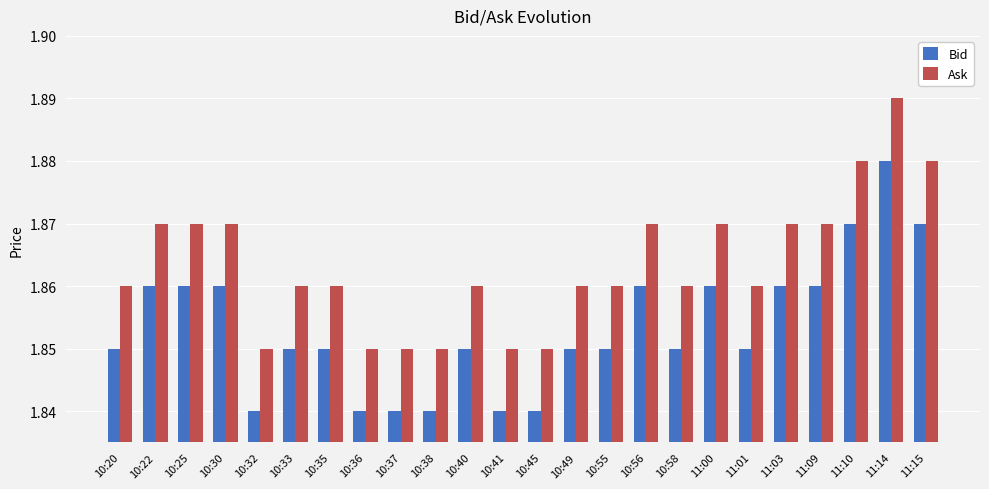

What is the label of the 12th bar from the right?

10:45